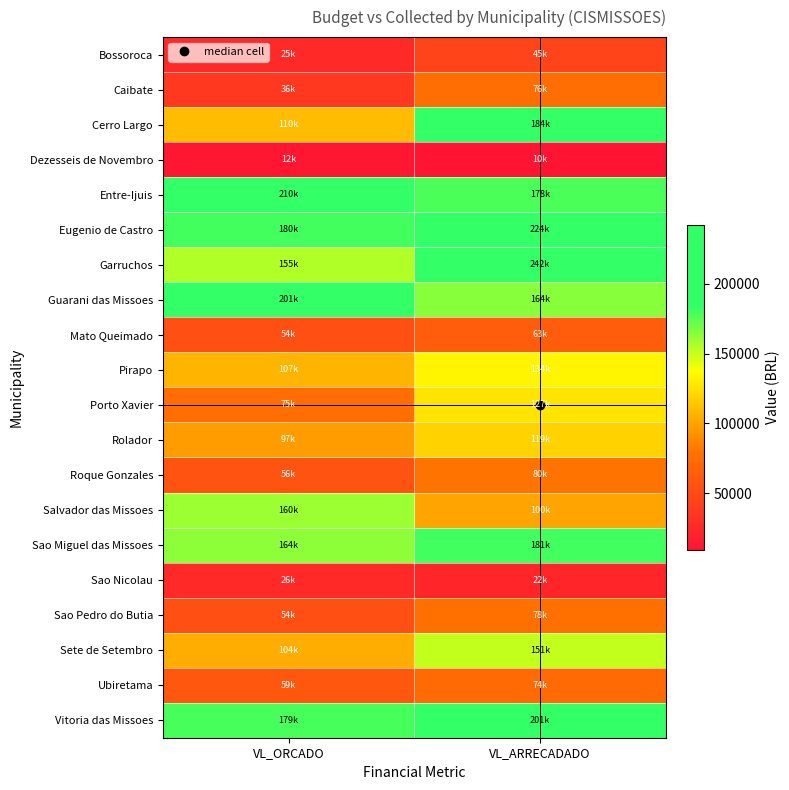

Reading right to left, what are all the values shown in this chart?

Bossoroca: VL_ARRECADADO=45467.6	VL_ORCADO=25000.0
Caibate: VL_ARRECADADO=76233.1	VL_ORCADO=36000.0
Cerro Largo: VL_ARRECADADO=184054.8	VL_ORCADO=110000.0
Dezesseis de Novembro: VL_ARRECADADO=9527.6	VL_ORCADO=12000.0
Entre-Ijuis: VL_ARRECADADO=178143.9	VL_ORCADO=210000.0
Eugenio de Castro: VL_ARRECADADO=224278.3	VL_ORCADO=180000.0
Garruchos: VL_ARRECADADO=242155.9	VL_ORCADO=155000.0
Guarani das Missoes: VL_ARRECADADO=164150.6	VL_ORCADO=201000.0
Mato Queimado: VL_ARRECADADO=63185.6	VL_ORCADO=54000.0
Pirapo: VL_ARRECADADO=133762.4	VL_ORCADO=107000.0
Porto Xavier: VL_ARRECADADO=126650.3	VL_ORCADO=75400.0
Rolador: VL_ARRECADADO=119246.6	VL_ORCADO=97000.0
Roque Gonzales: VL_ARRECADADO=79902.6	VL_ORCADO=56000.0
Salvador das Missoes: VL_ARRECADADO=100003.4	VL_ORCADO=160000.0
Sao Miguel das Missoes: VL_ARRECADADO=180788.1	VL_ORCADO=164000.0
Sao Nicolau: VL_ARRECADADO=22301.5	VL_ORCADO=26000.0
Sao Pedro do Butia: VL_ARRECADADO=78002.4	VL_ORCADO=54000.0
Sete de Setembro: VL_ARRECADADO=150522.1	VL_ORCADO=104000.0
Ubiretama: VL_ARRECADADO=73613.1	VL_ORCADO=59000.0
Vitoria das Missoes: VL_ARRECADADO=201026.9	VL_ORCADO=179000.0